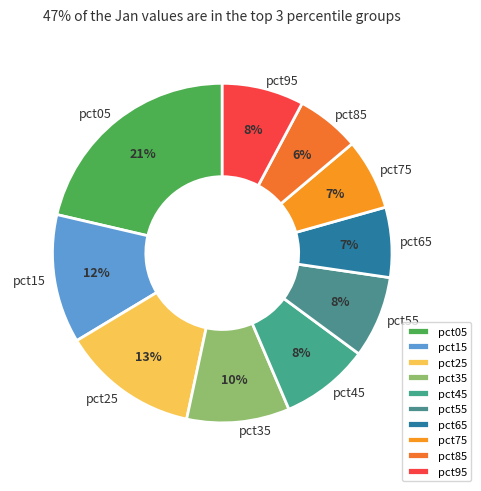

To the nearest percent, what is the combined percentage of pct35 and pct15?

22%